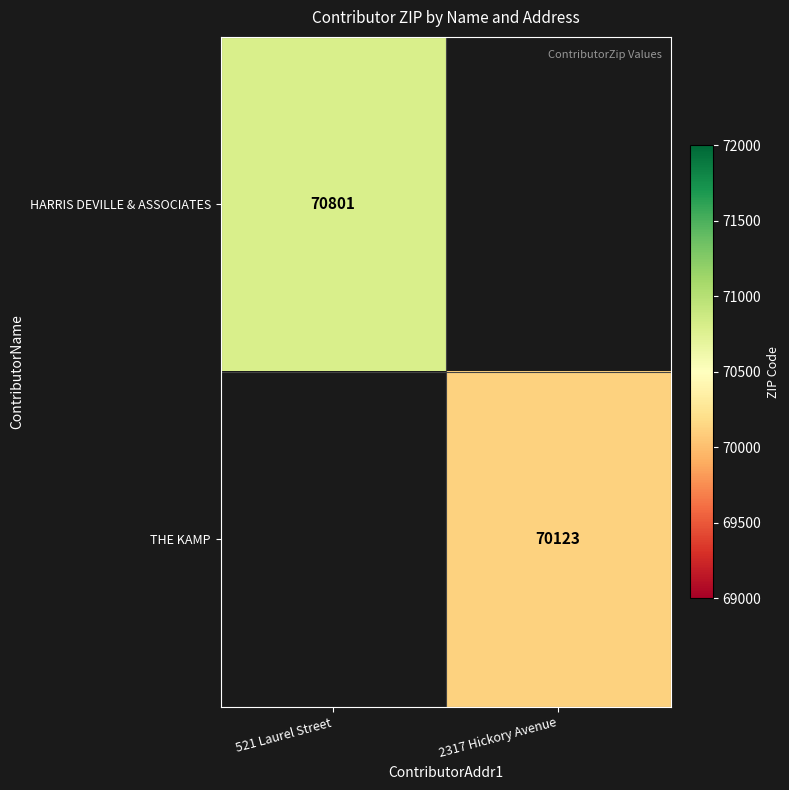

What is the greatest value displayed?

70801.0